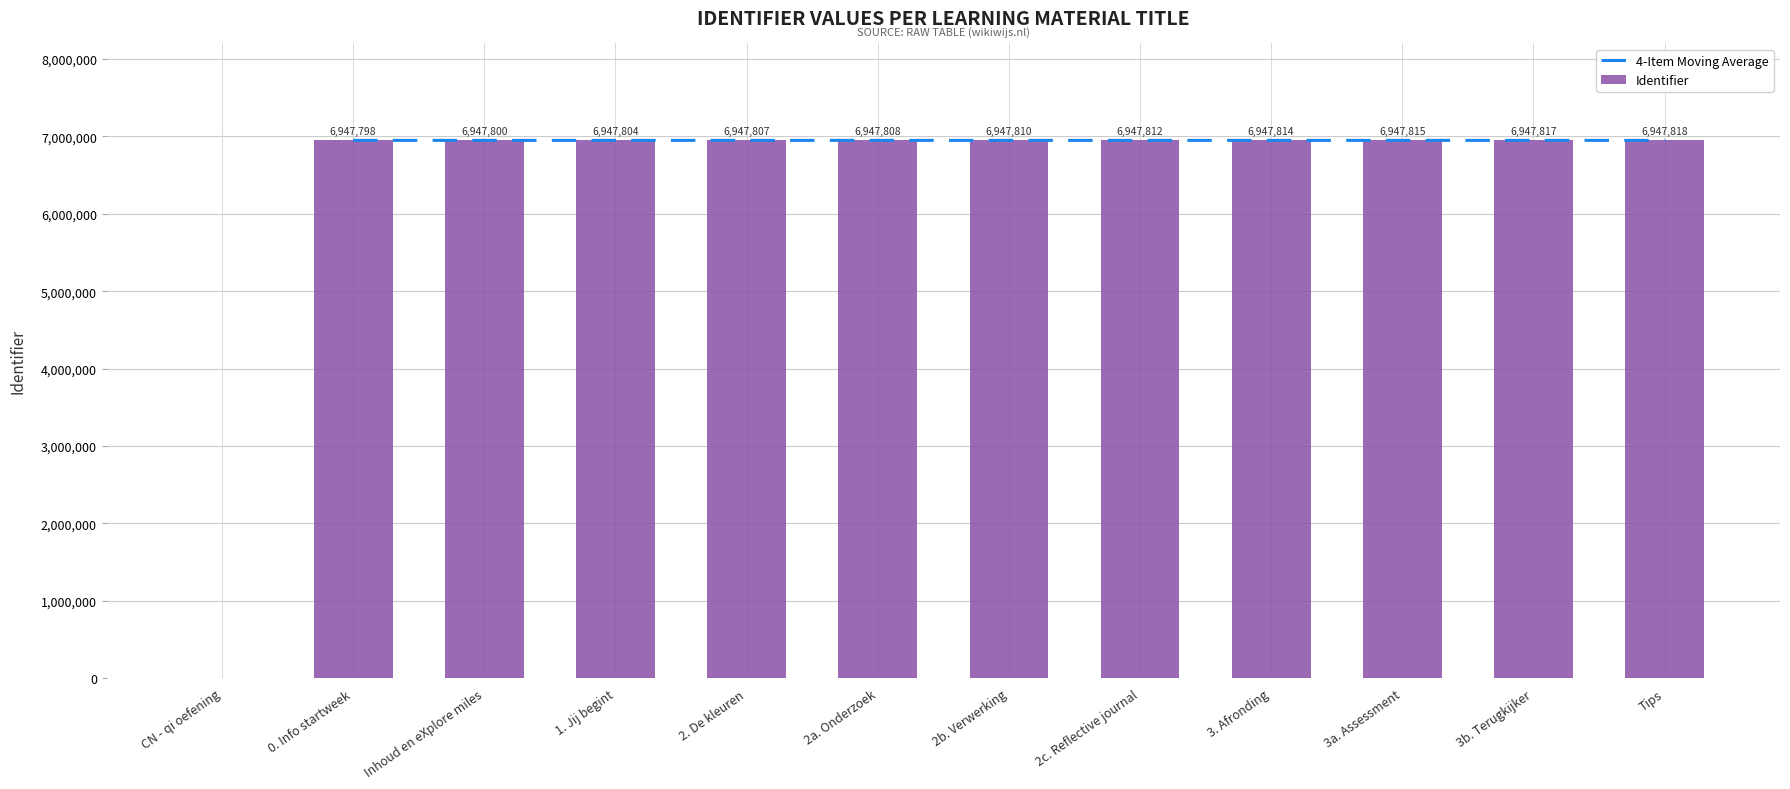

Which series has the largest total across all categories?

Identifier